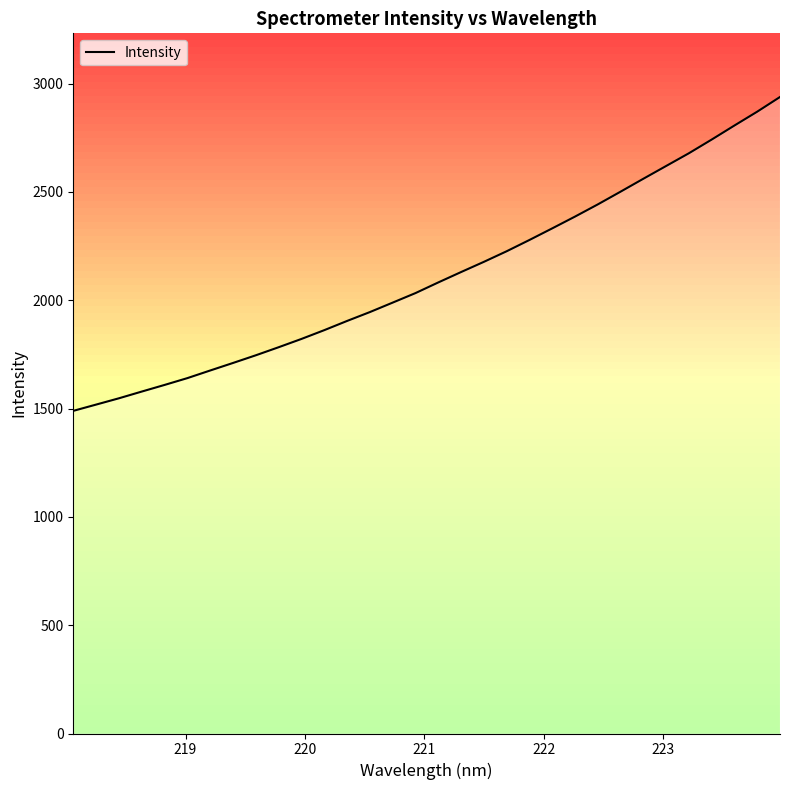

What is the maximum value for Intensity?

2938.0